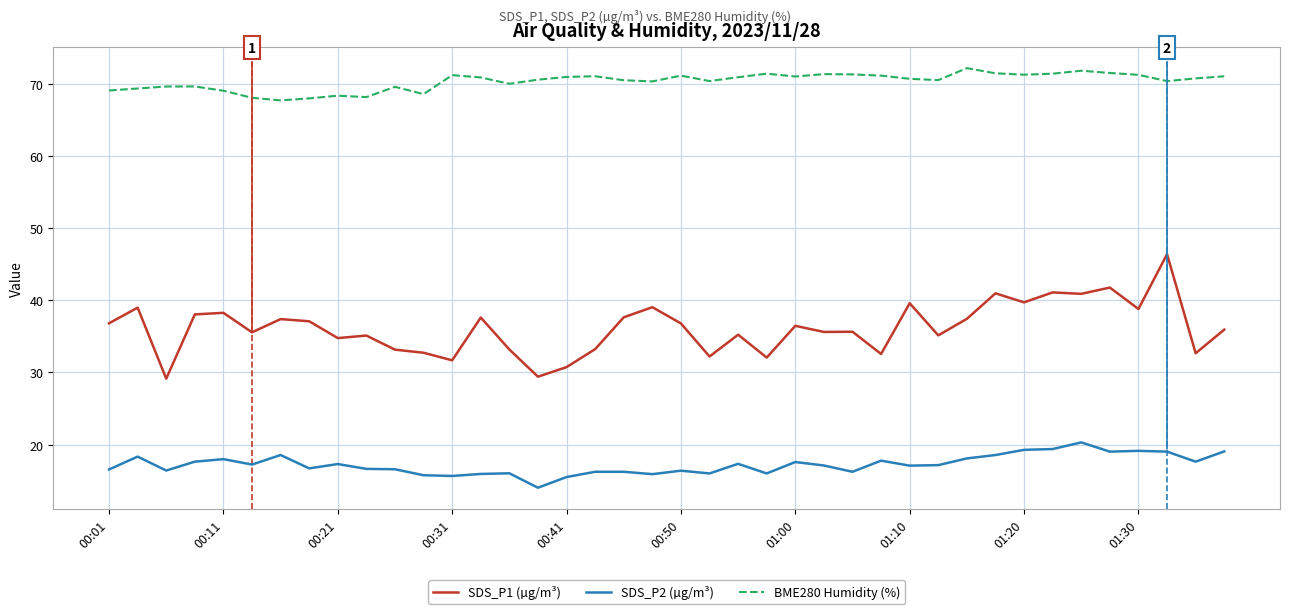

List the series in order of their peak value, highest first.

BME280 Humidity (%), SDS_P1 (µg/m³), SDS_P2 (µg/m³)